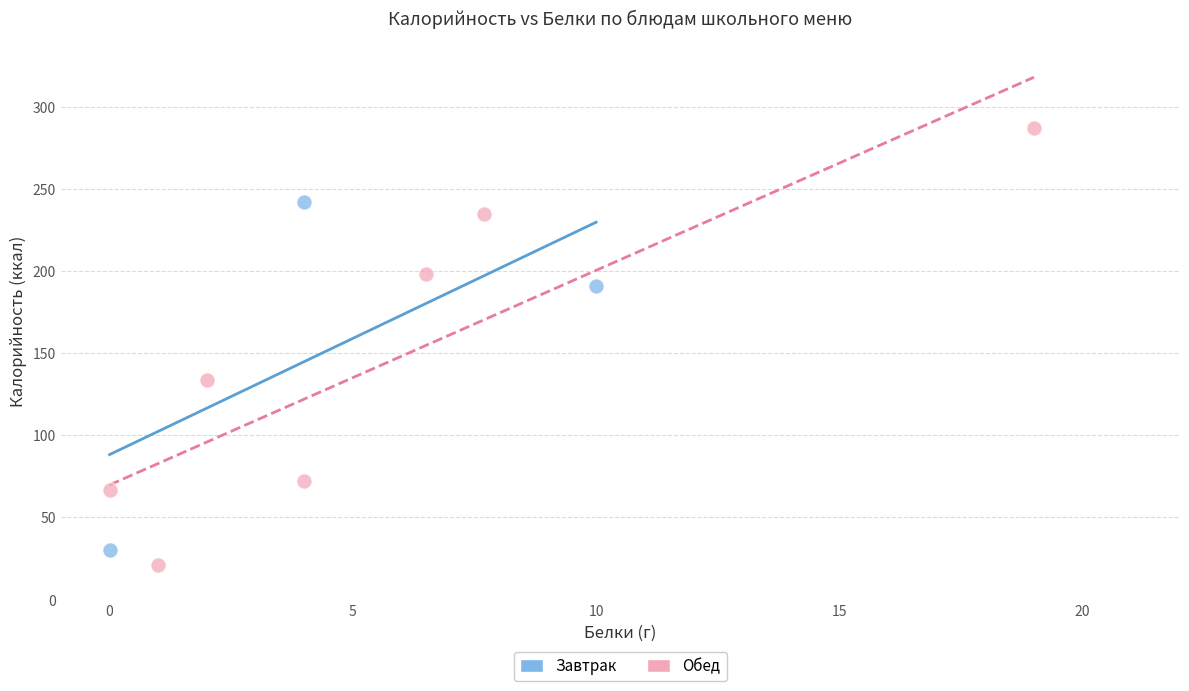

Which series reaches the minimum Y coordinate?

Обед